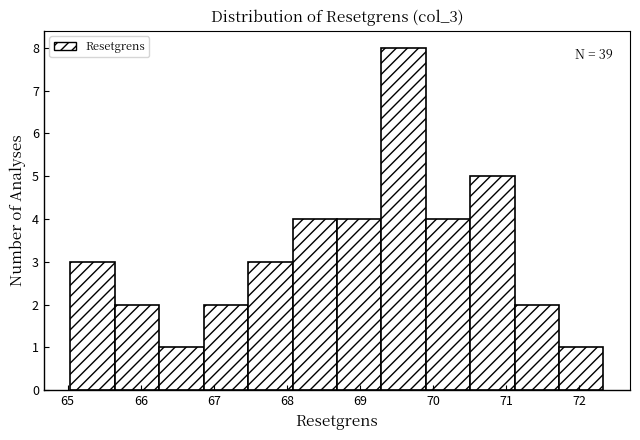

Over which range of the x-axis is the bar tallest?

69.3 to 69.9